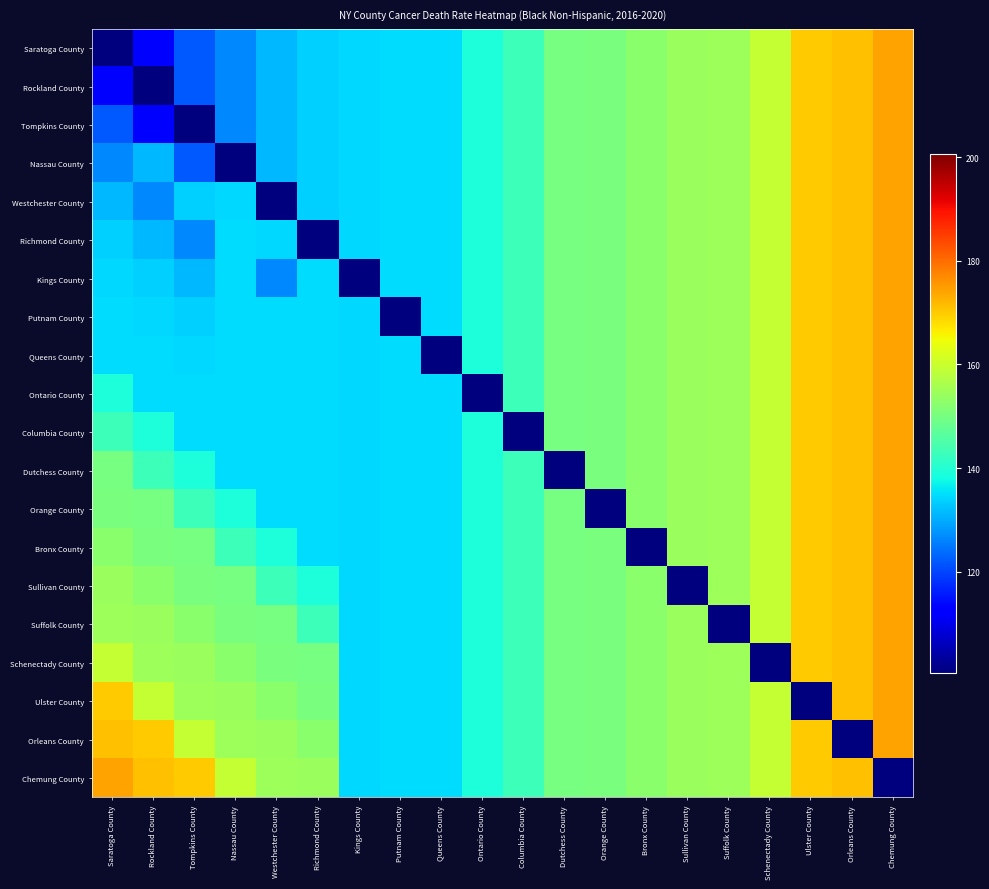

What is the spread (max minus min) of values at Richmond County?

54.0